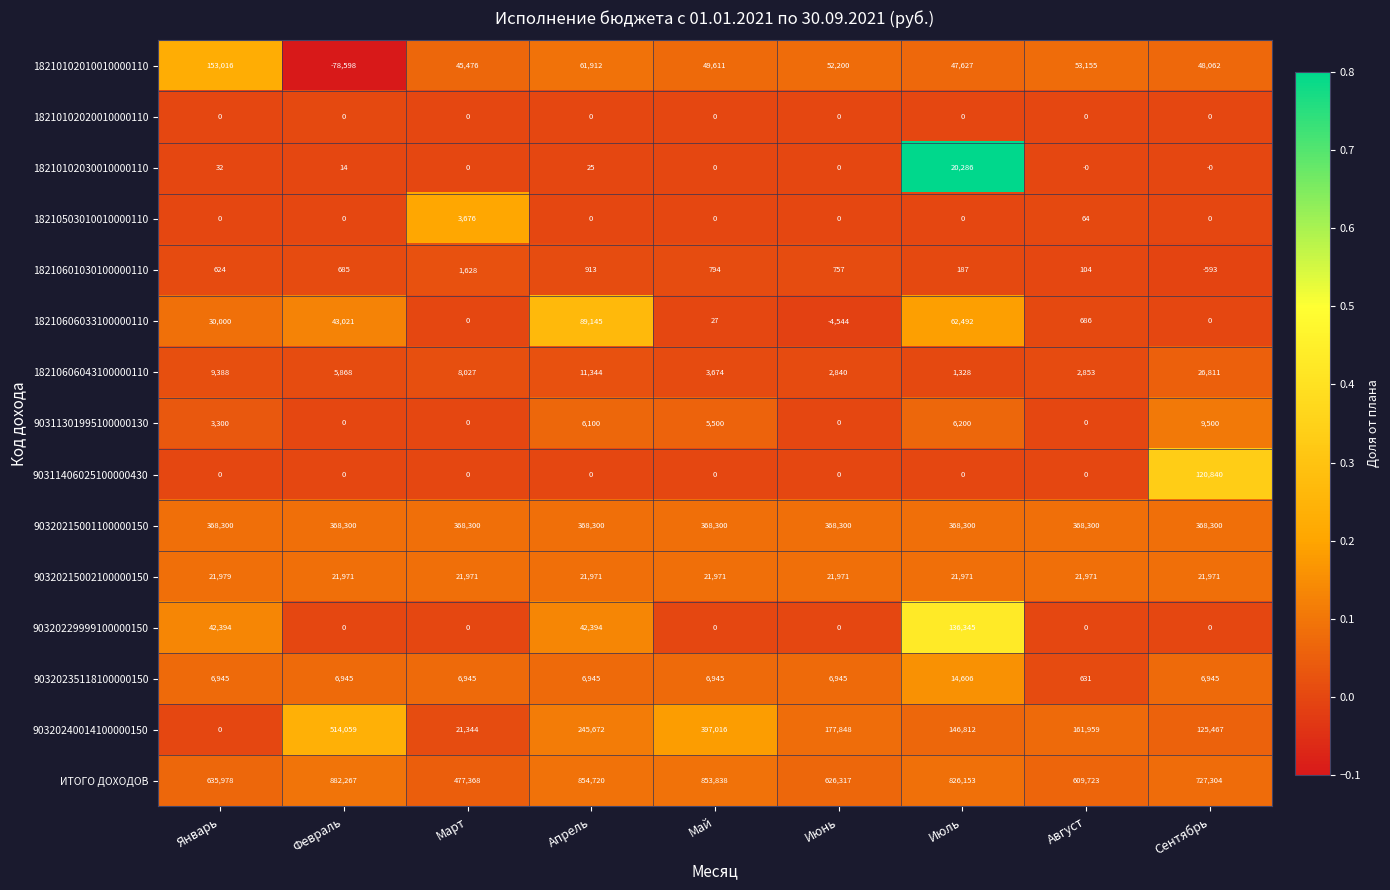

Rank the series by their maximum value, from highest to lowest.

ИТОГО ДОХОДОВ, 90320240014100000150, 90320215001100000150, 18210102010010000110, 90320229999100000150, 90311406025100000430, 18210606033100000110, 18210606043100000110, 90320215002100000150, 18210102030010000110, 90320235118100000150, 90311301995100000130, 18210503010010000110, 18210601030100000110, 18210102020010000110